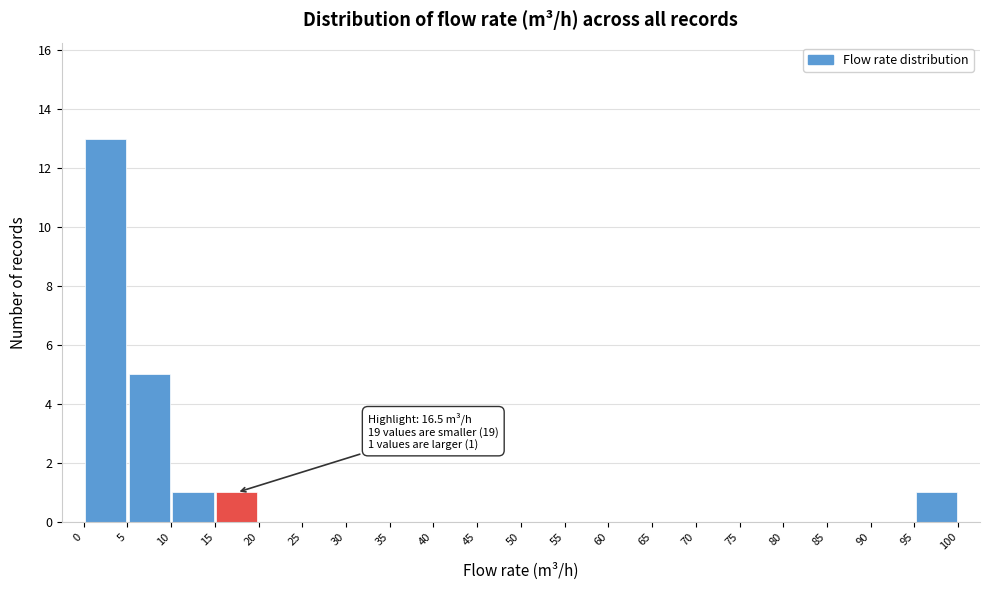

Over which range of the x-axis is the bar tallest?

0 to 5